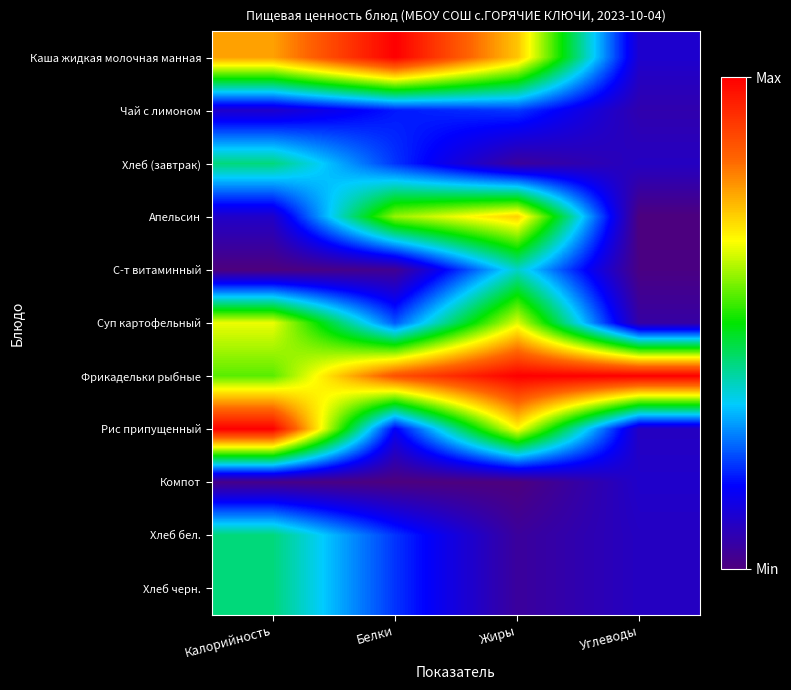

Rank the series at Калорийность from highest to lowest value.

Рис припущенный, Каша жидкая молочная манная, Суп картофельный, Фрикадельки рыбные, Хлеб (завтрак), Хлеб бел., Хлеб черн., Чай с лимоном, Апельсин, Компот, С-т витаминный